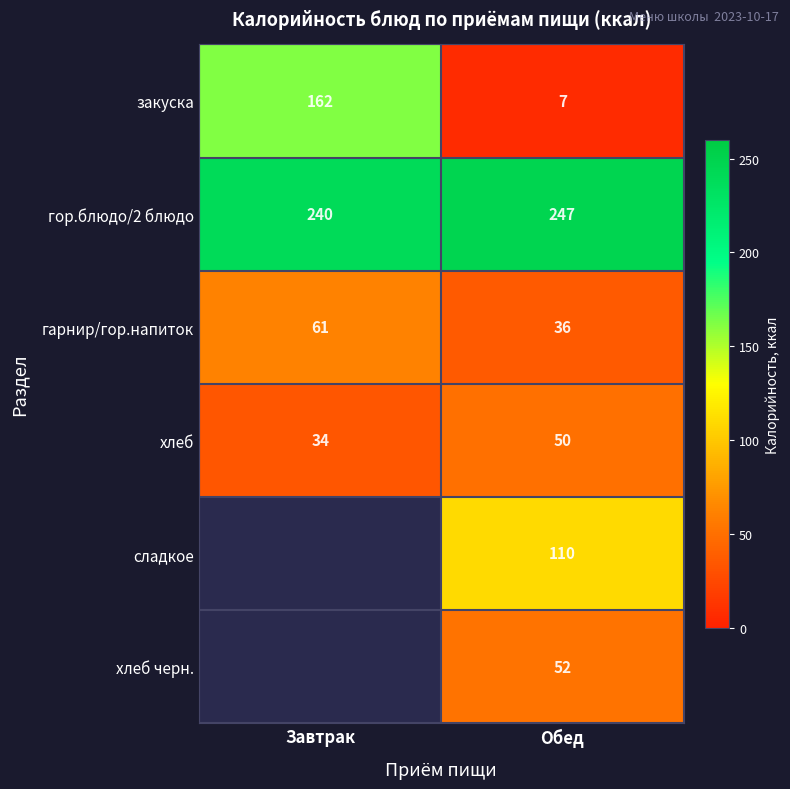

At which category is the sum across all series the highest?

Обед